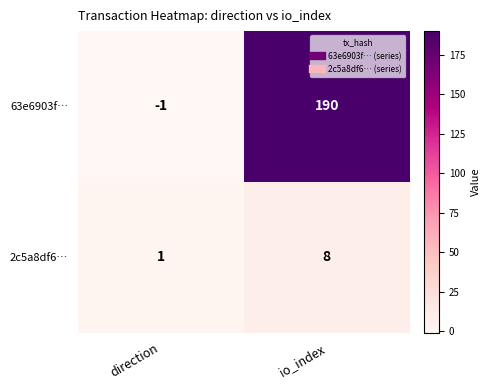

Is it true that 63e6903f… equals -1 at direction?

True